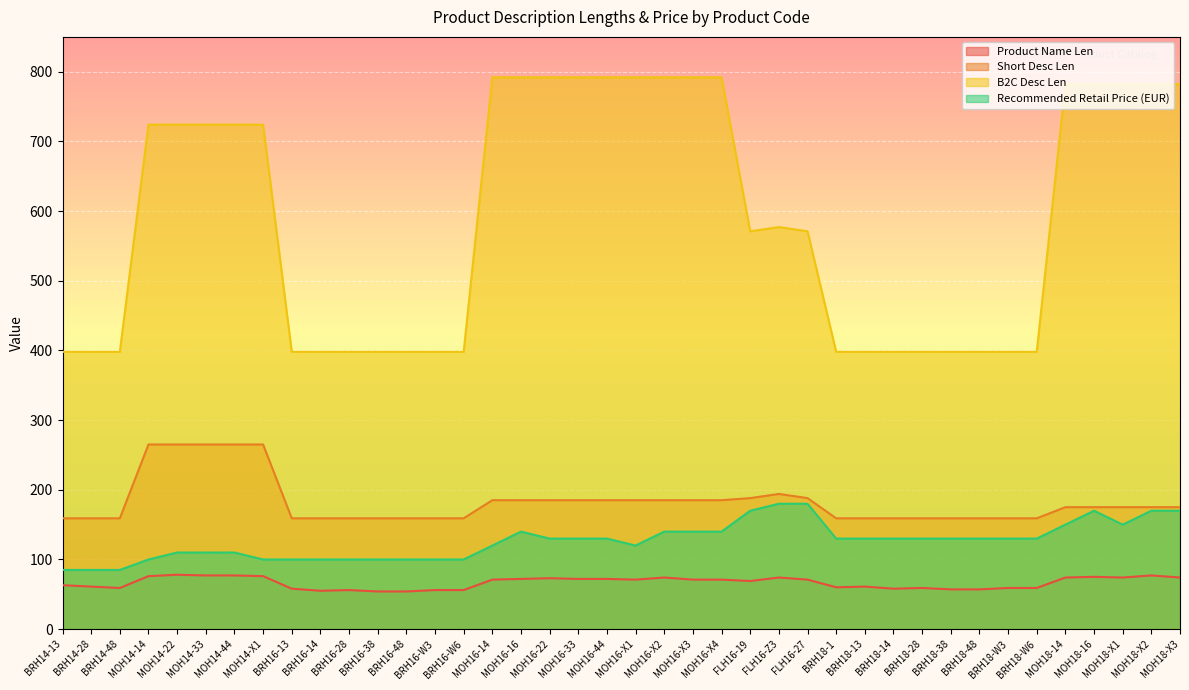

What is the label of the 28th point from the right?

BRH16-48